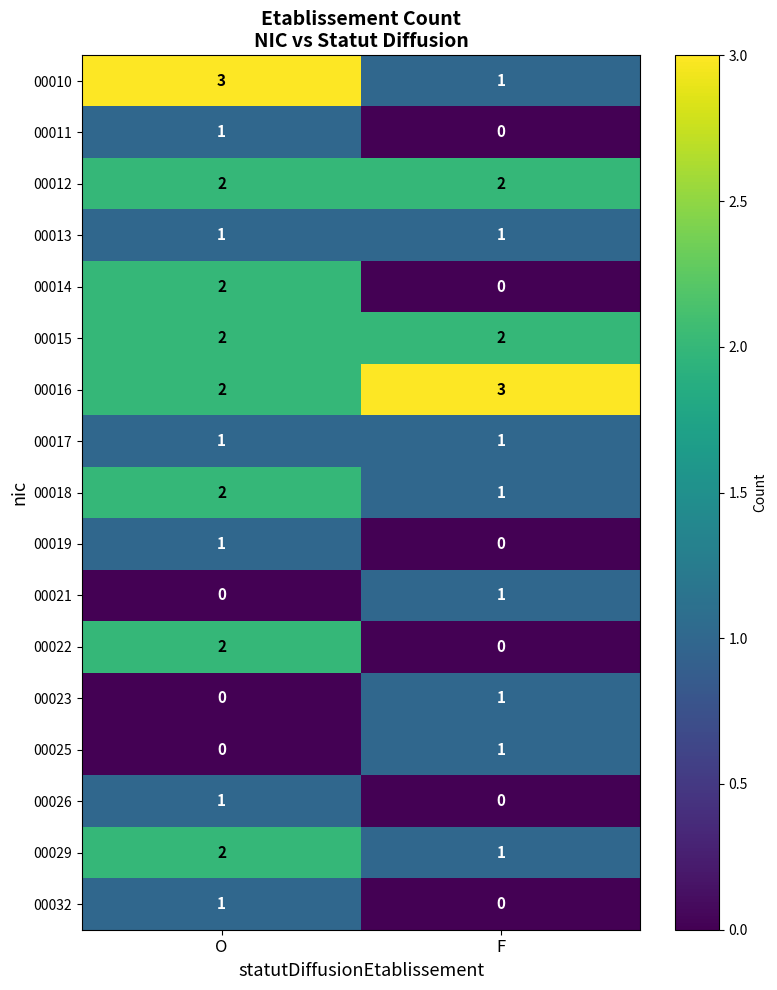

True or false: 00010 has a value of 3 at O.

True